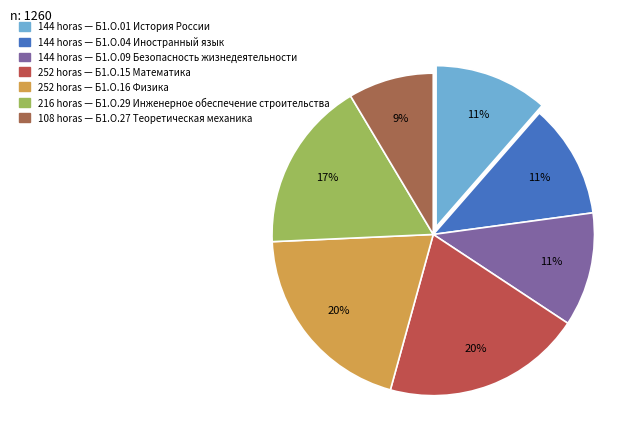

Count the number of slices in the pie.

7